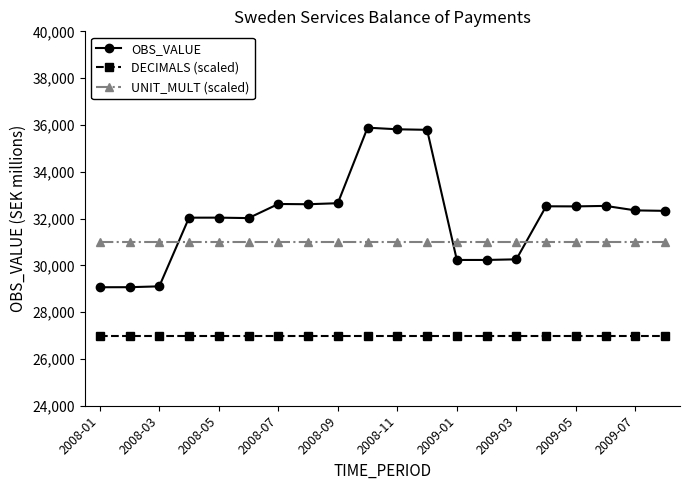

Which series has the largest total across all categories?

OBS_VALUE